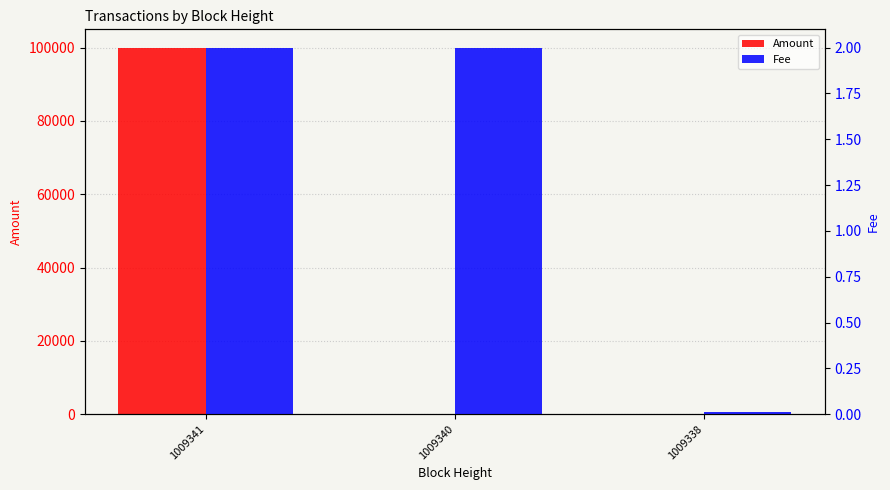

Are the bars horizontal?

No